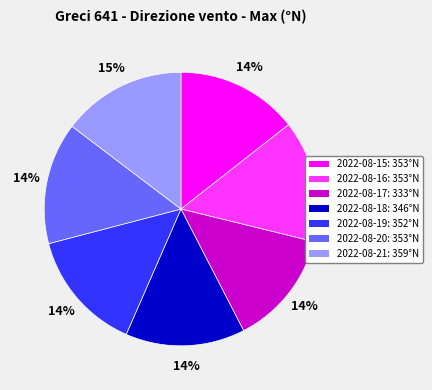

Do 2022-08-21 and 2022-08-19 together represent more than half of the pie?

No